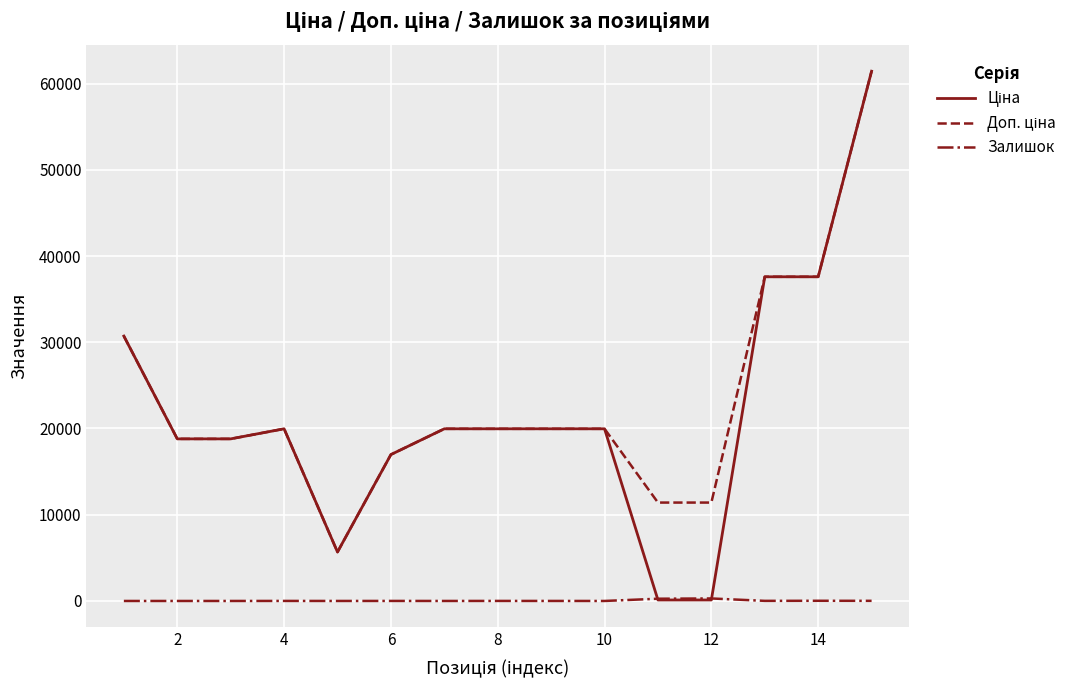

What is the maximum value shown in the chart?

61434.3